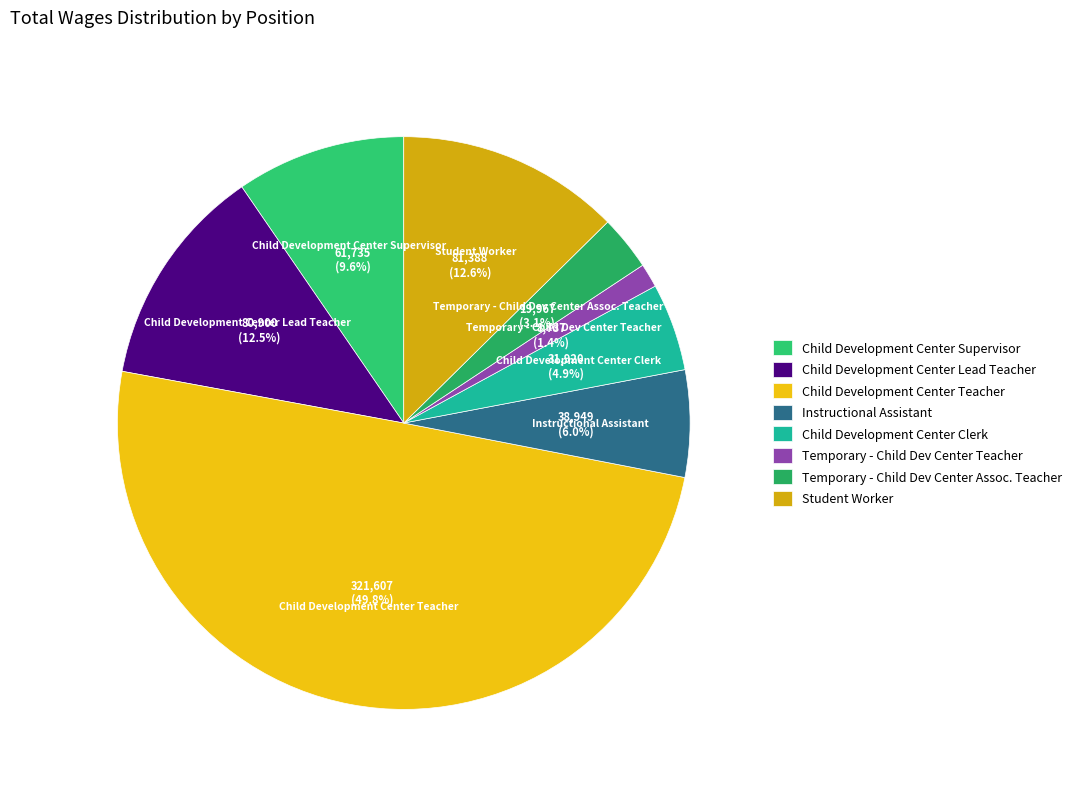

Is it true that Child Development Center Teacher is 56% of the pie?

False